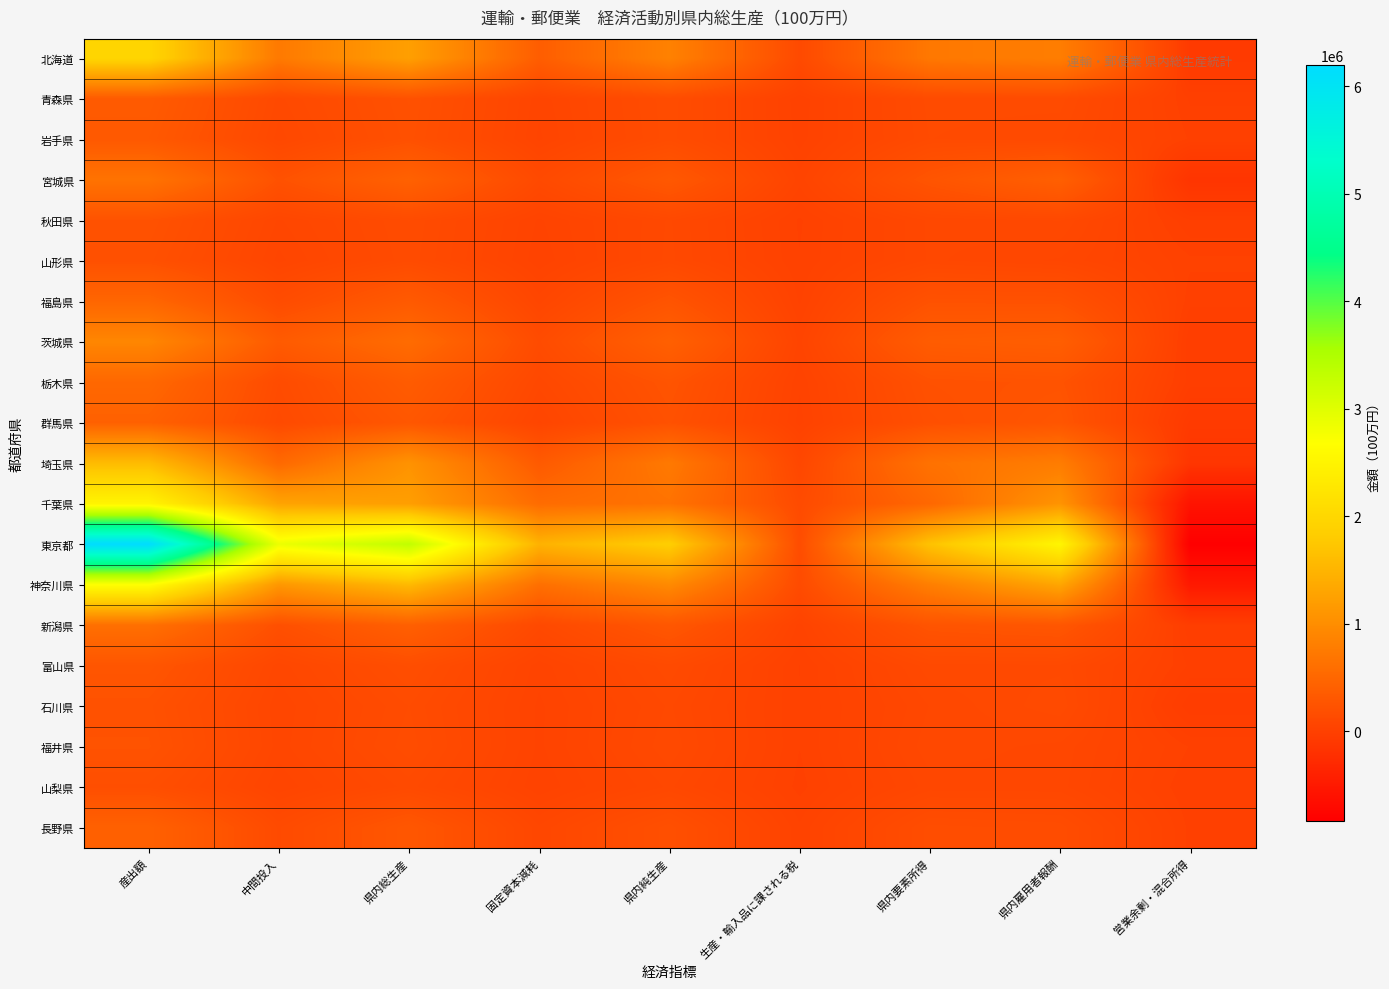

Between 県内雇用者報酬 and 生産・輸入品に課される税, which is larger?

県内雇用者報酬